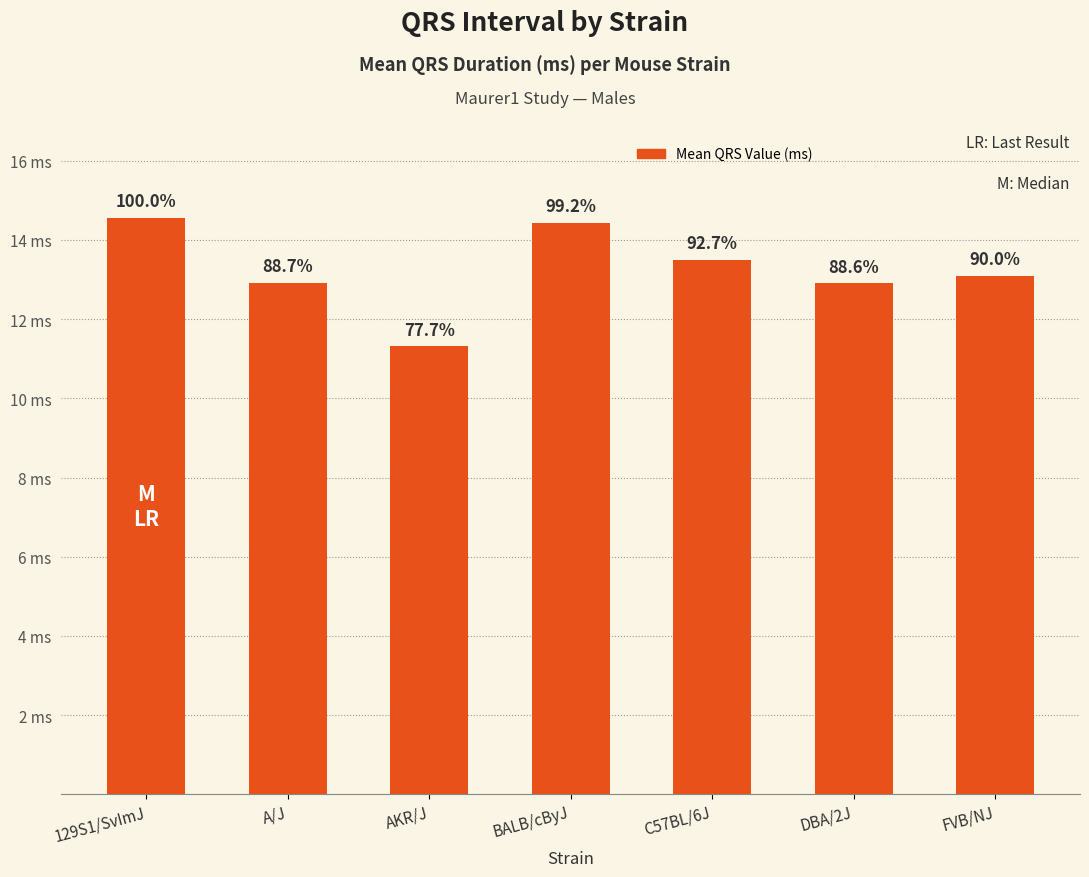

Does the chart contain stacked bars?

No